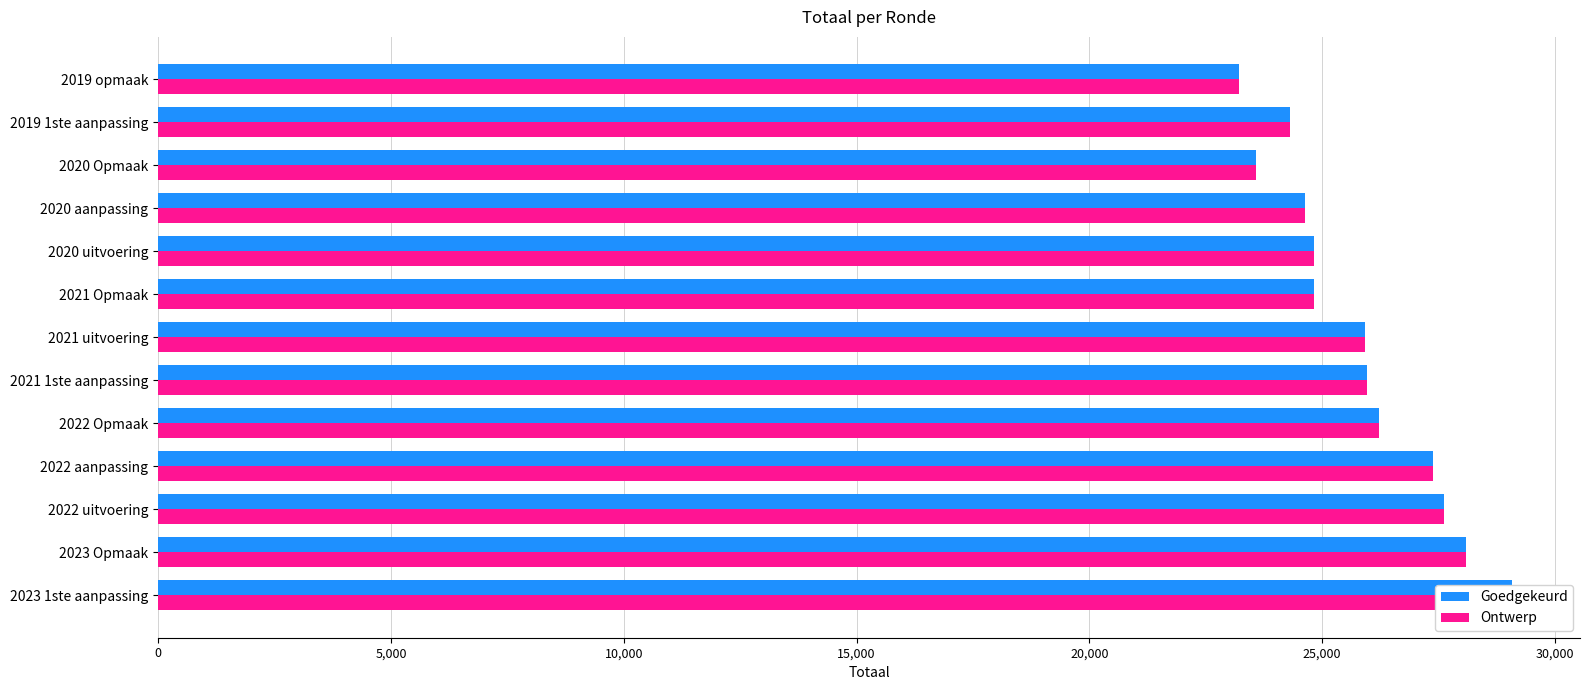

The value of Ontwerp at 2022 Opmaak is 34460. True or false?

False